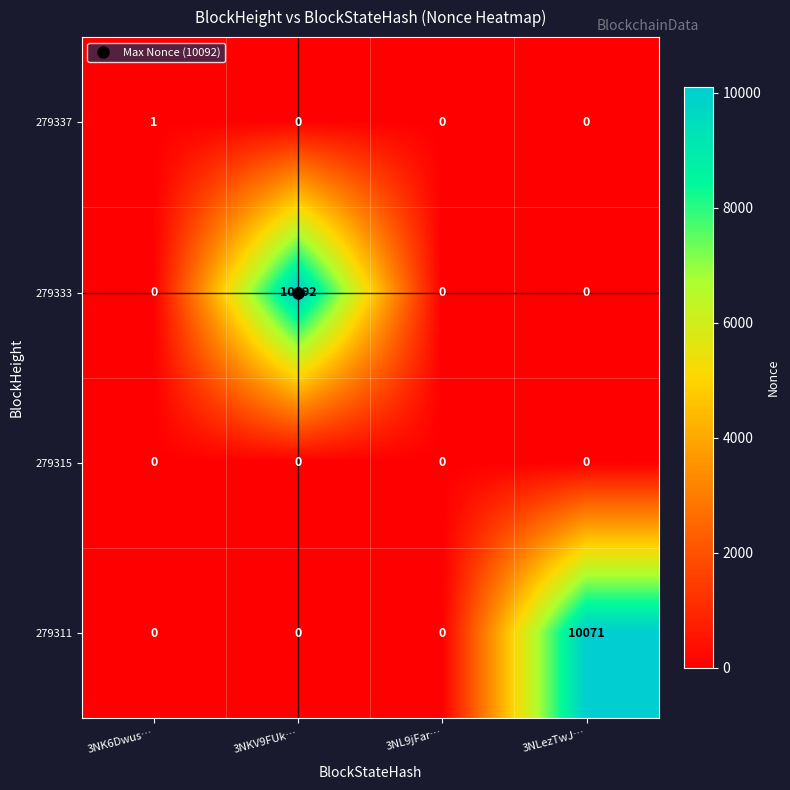

Which series has the largest total across all categories?

279333